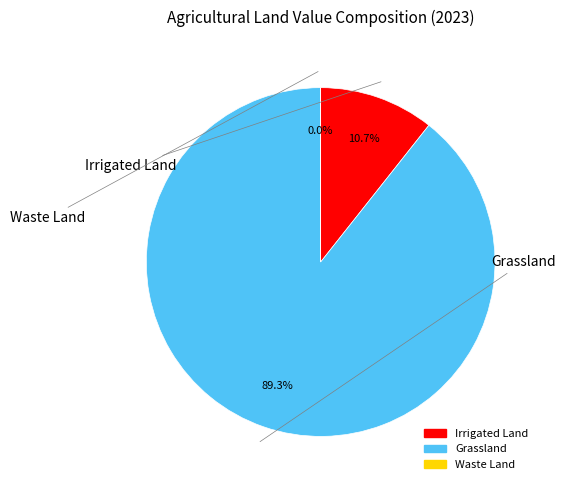

Which slice is the largest?

Grassland